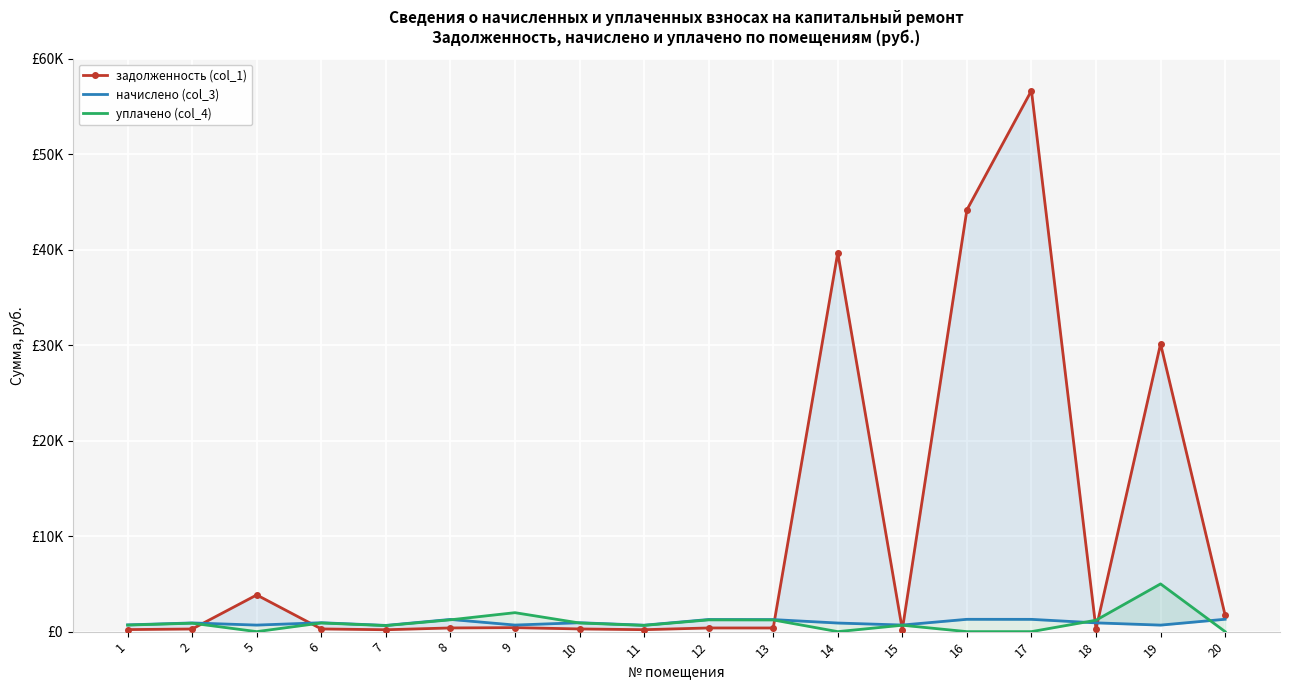

Where is the first local minimum for задолженность (col_1)?

7